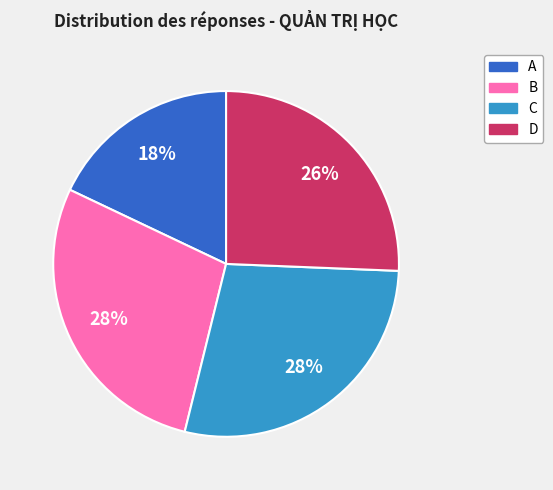

True or false: D accounts for 35% of the total.

False